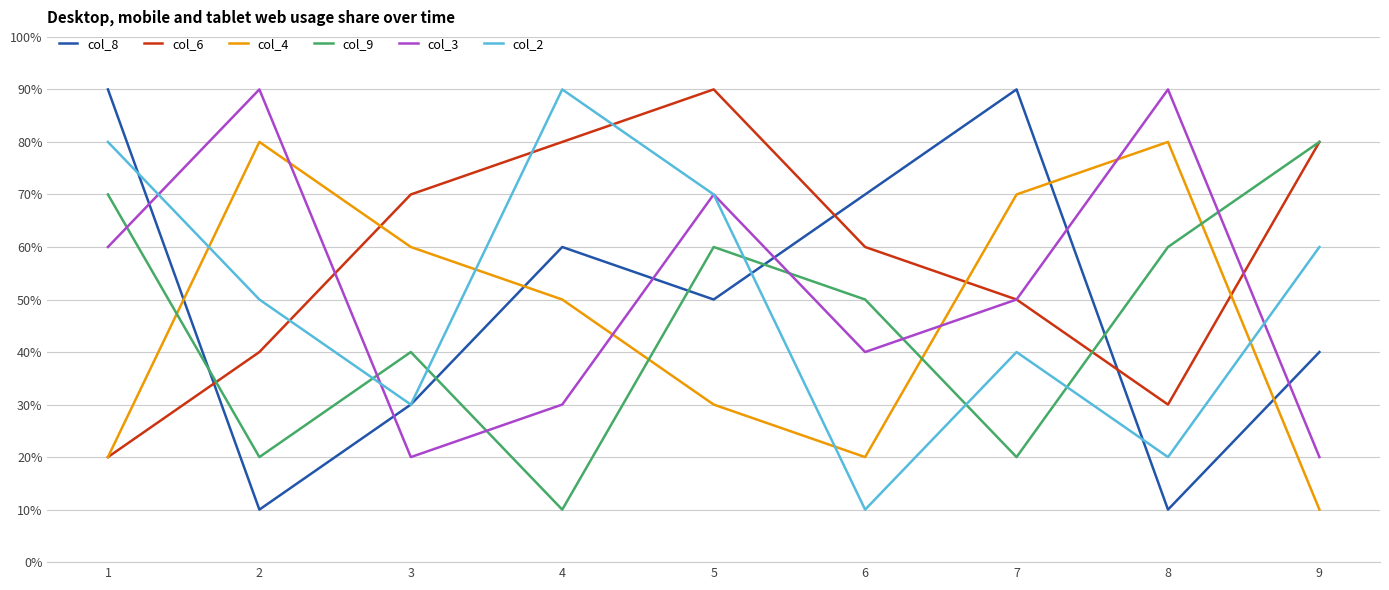

Which category has the highest value in the col_9 series?

9